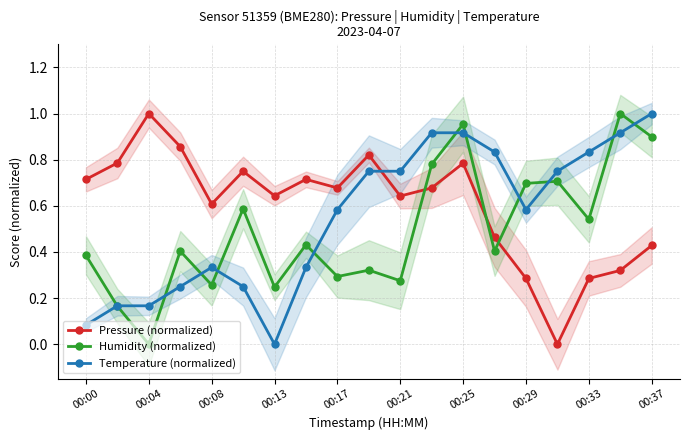

How many values in Temperature (normalized) are above zero?

18